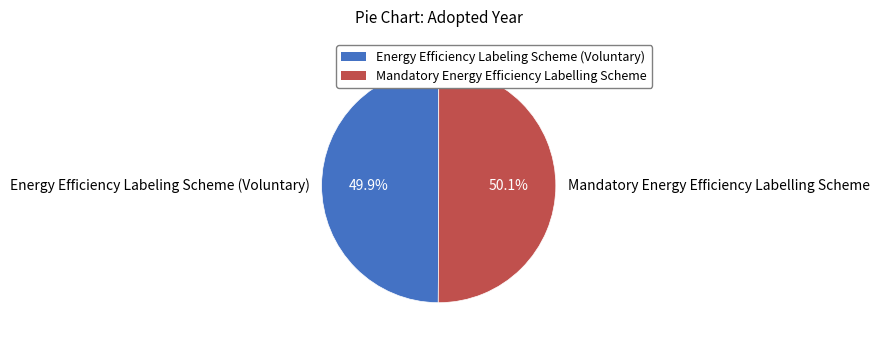

What is the total percentage of Energy Efficiency Labeling Scheme (Voluntary) and Mandatory Energy Efficiency Labelling Scheme?

100.0%